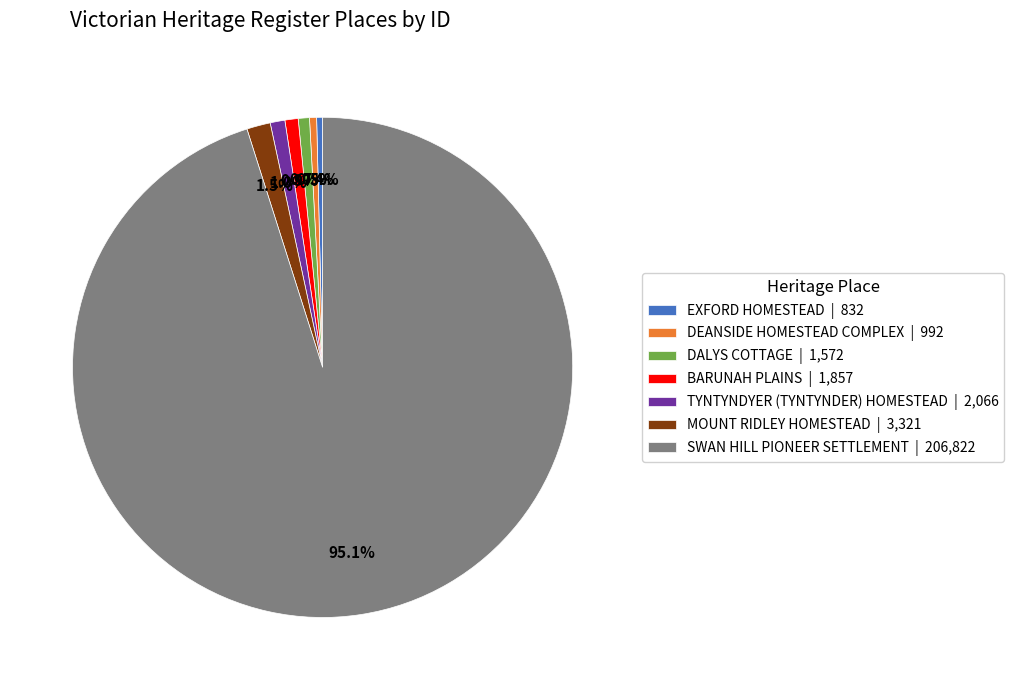

Is the sum of MOUNT RIDLEY HOMESTEAD | 3,321 and TYNTYNDYER (TYNTYNDER) HOMESTEAD | 2,066 greater than half?

No